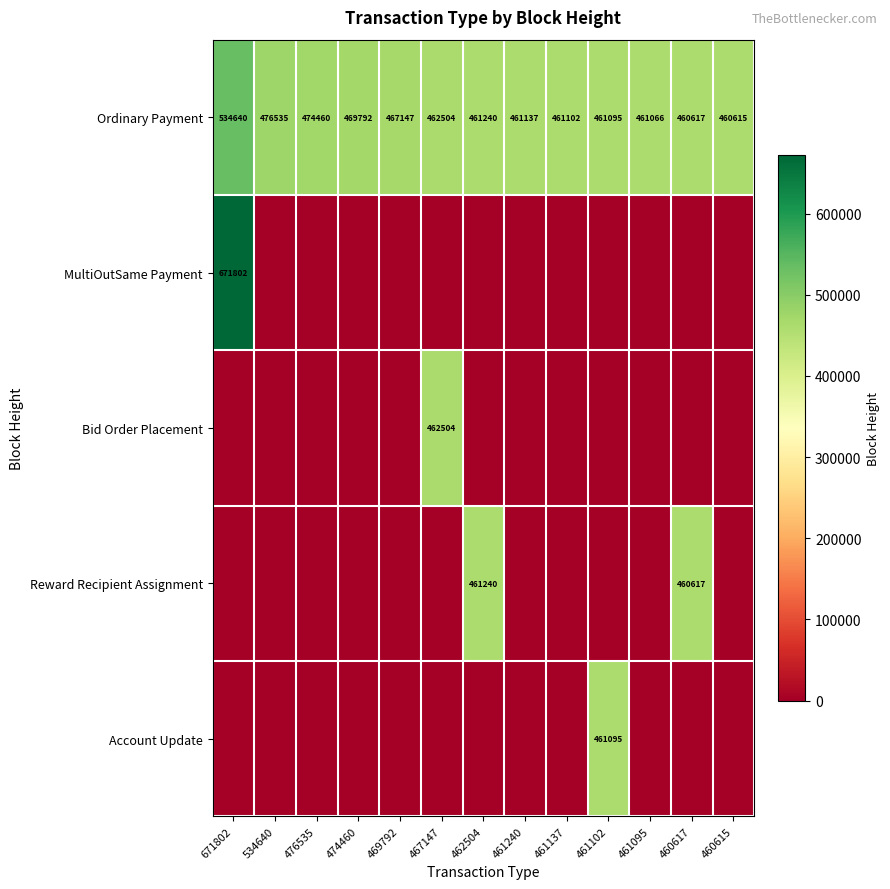

At which category does the chart reach its minimum across all series?

534640